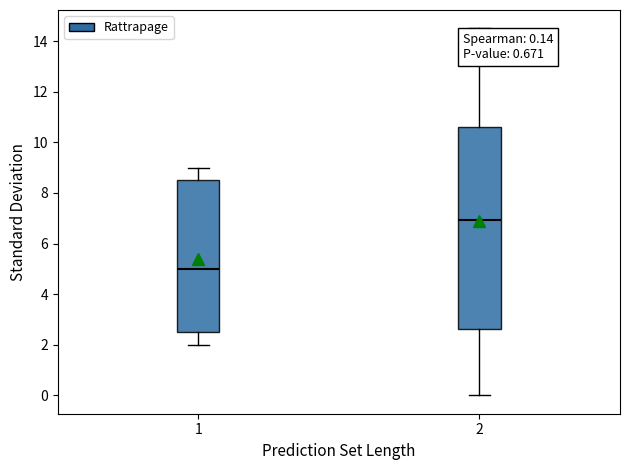

Which box has the highest median line?

2